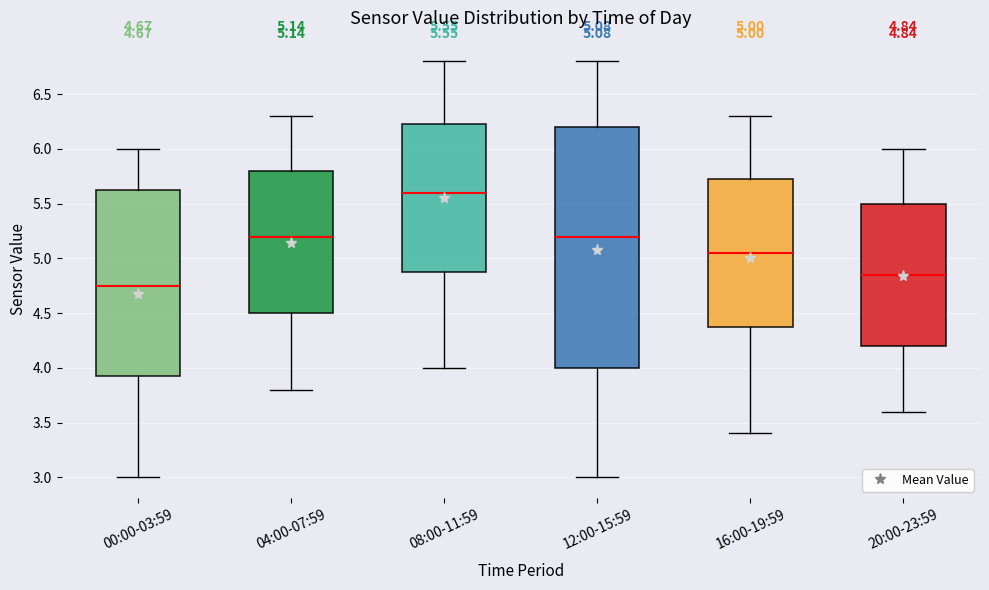

Which box is the tallest, from its lower edge to its upper edge?

12:00-15:59